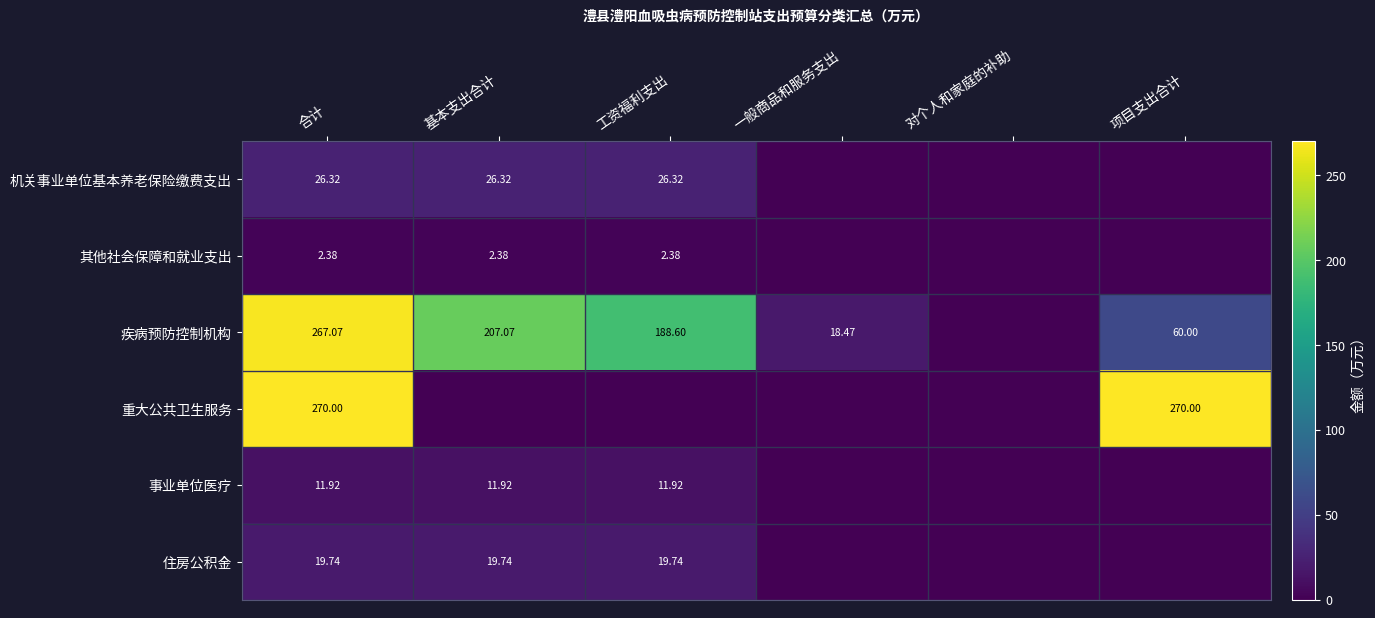

Between 合计 and 基本支出合计, which series saw the biggest shift?

重大公共卫生服务